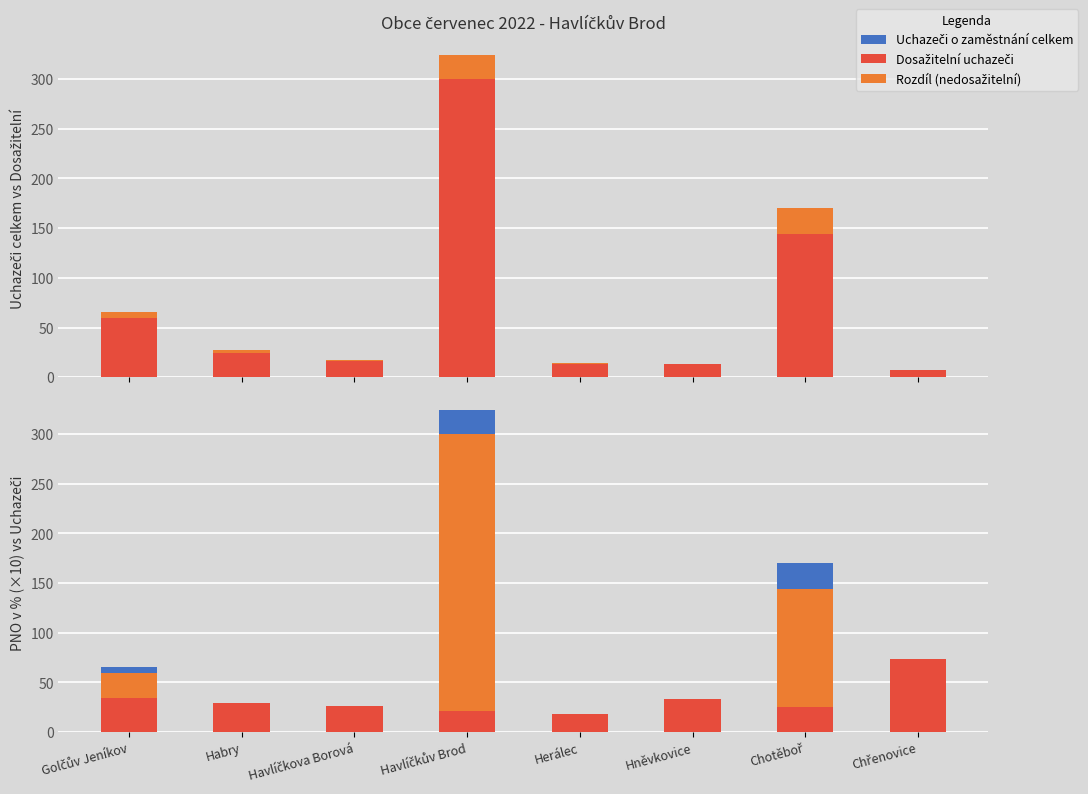

Rank the series at Hněvkovice from highest to lowest value.

PNO v % (×10), Uchazeči o zaměstnání celkem, Dosažitelní uchazeči, Rozdíl (nedosažitelní), Rozdíl PNO